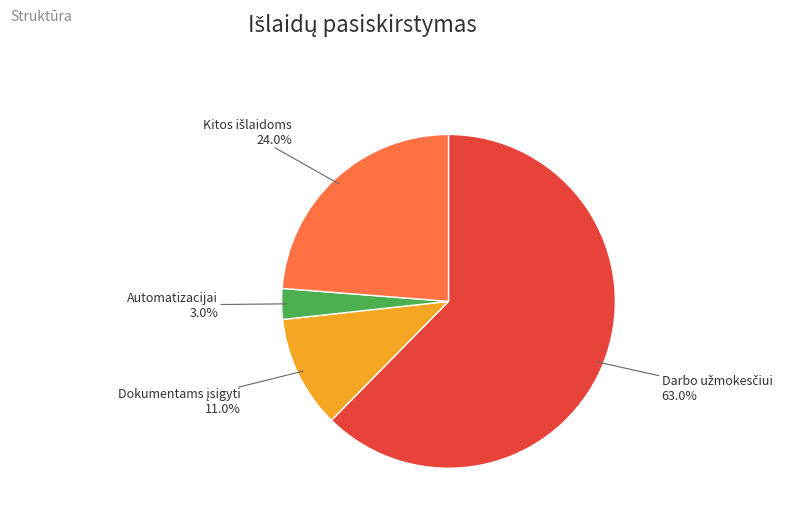

Which has a higher value, Dokumentams įsigyti or Darbo užmokesčiui?

Darbo užmokesčiui